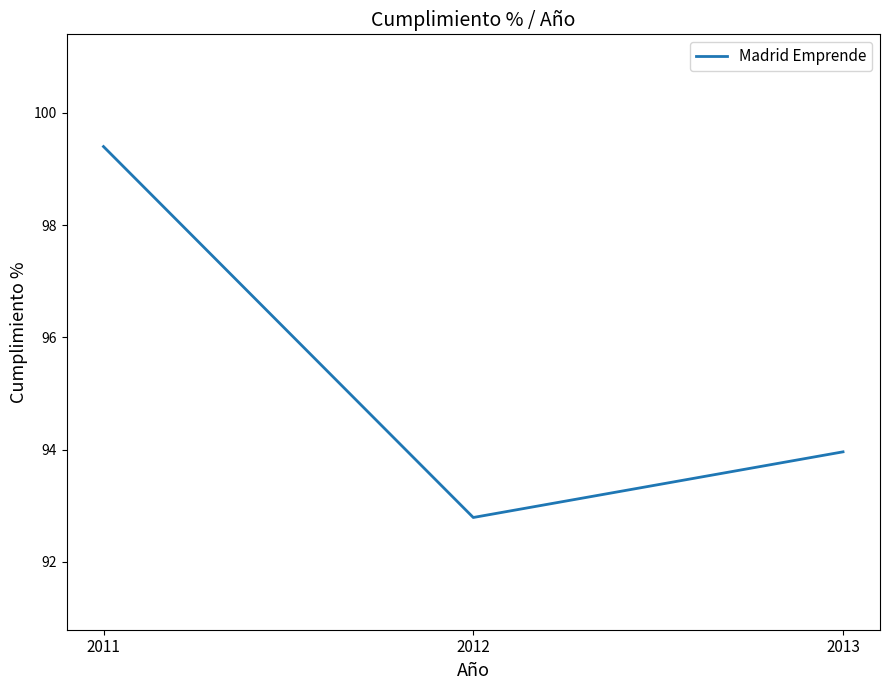

The value at 2013 is 158.6. True or false?

False